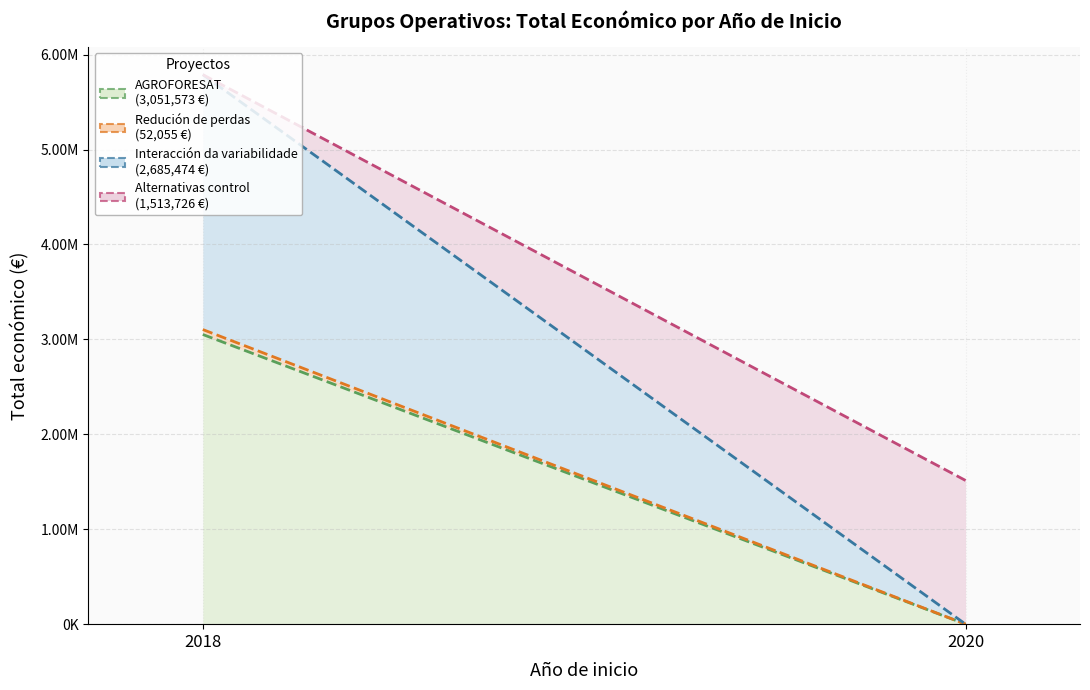

True or false: the data shows 1513726 at 2020.

True